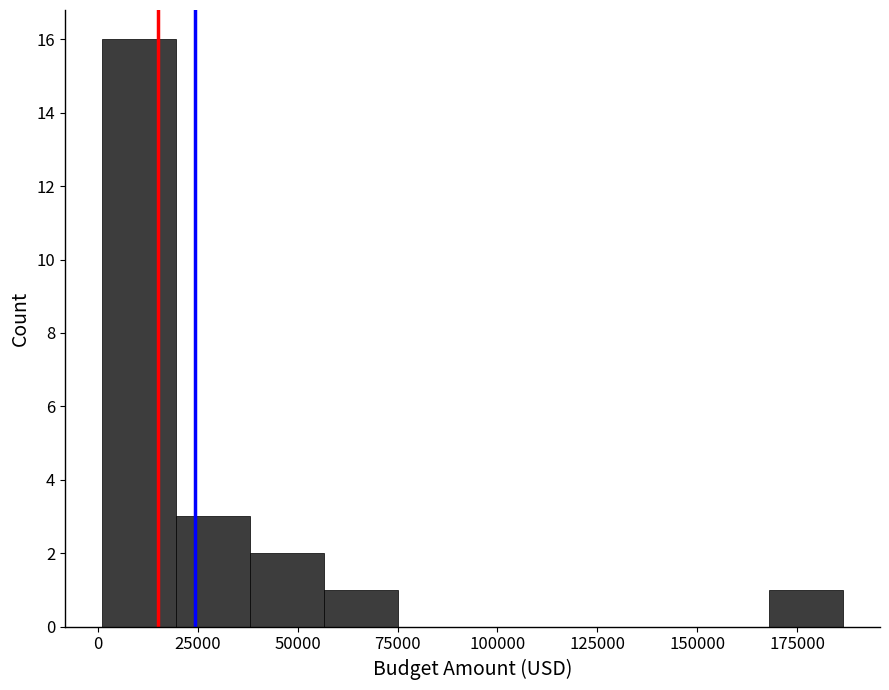

Read against the x-axis, roughly where is the centre of the tallest bar?

10000